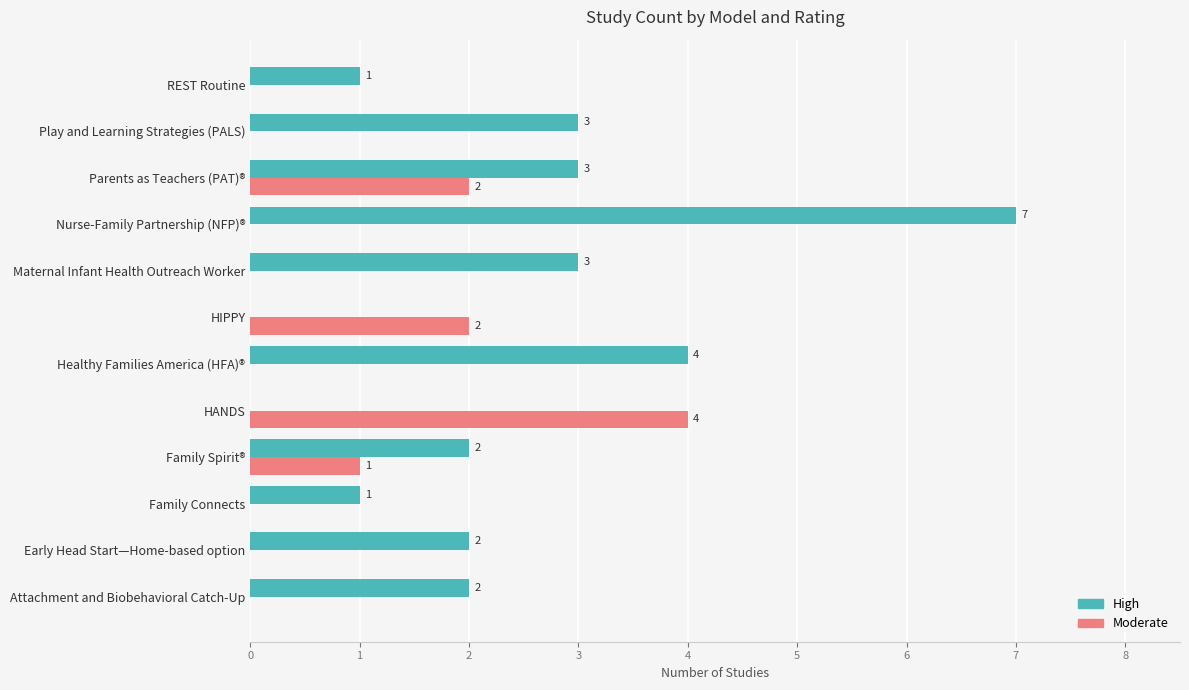

At which category is the sum across all series the highest?

Nurse-Family Partnership (NFP)®